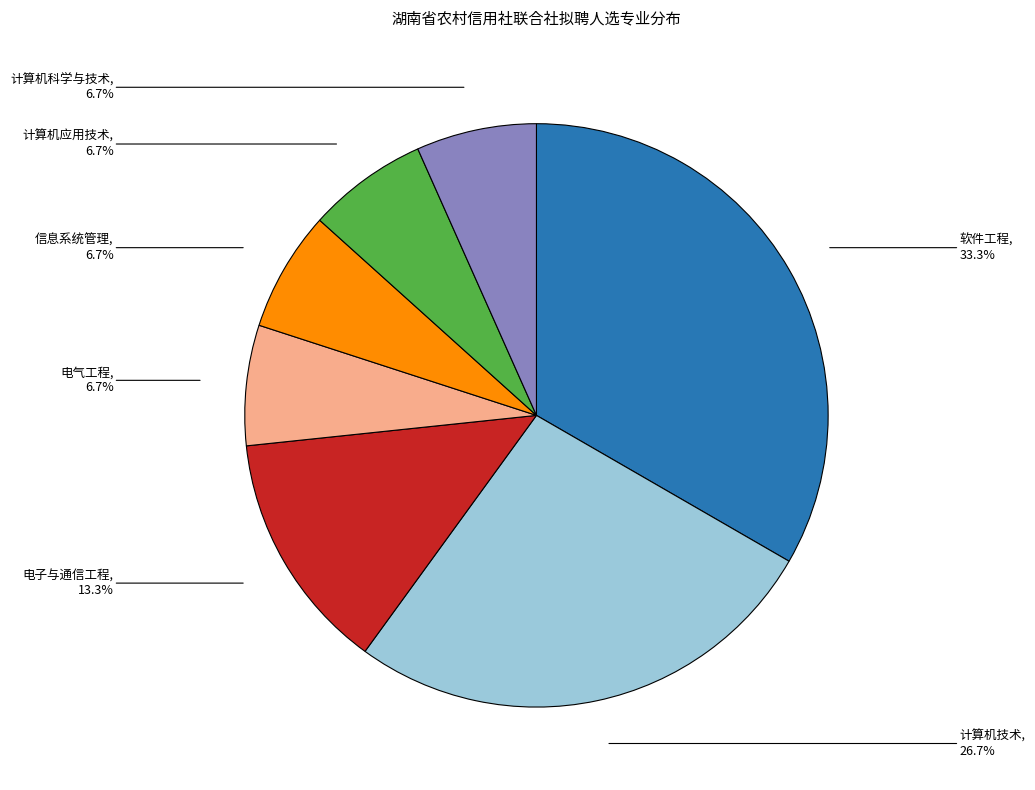

To the nearest percent, what is the combined percentage of 计算机应用技术 and 计算机科学与技术?

13%